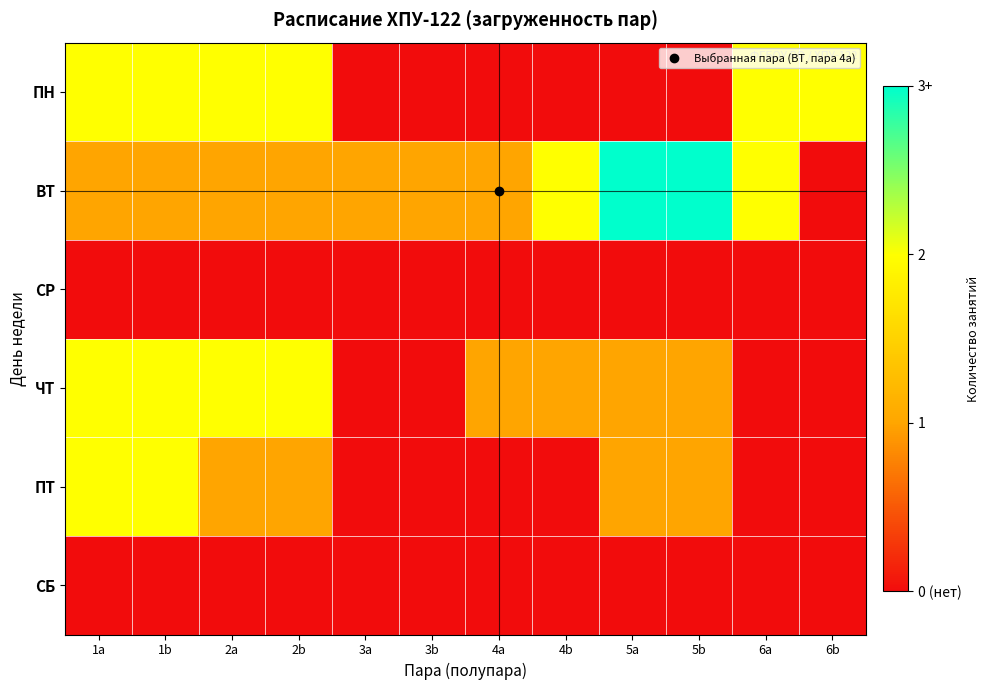

How many data points does each series have?

12